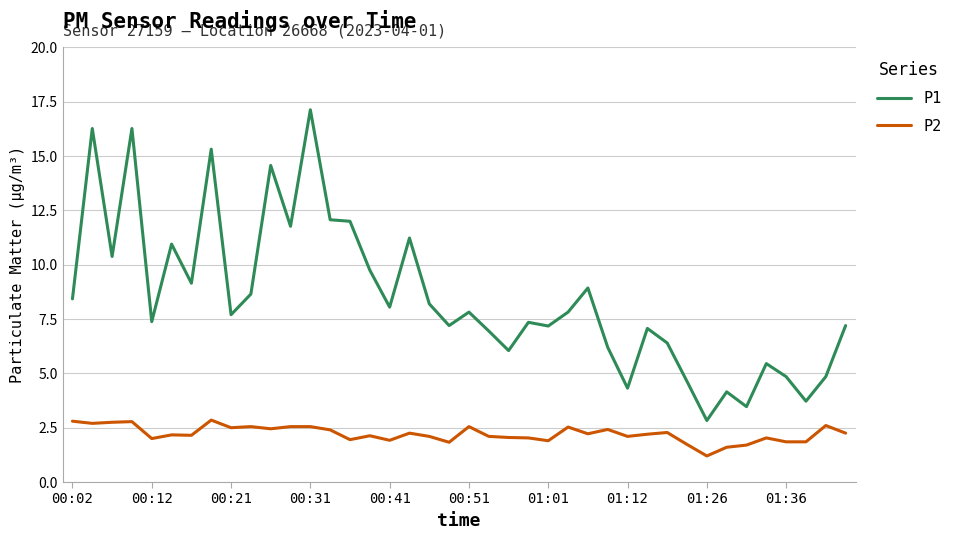

Which series has the largest total across all categories?

P1